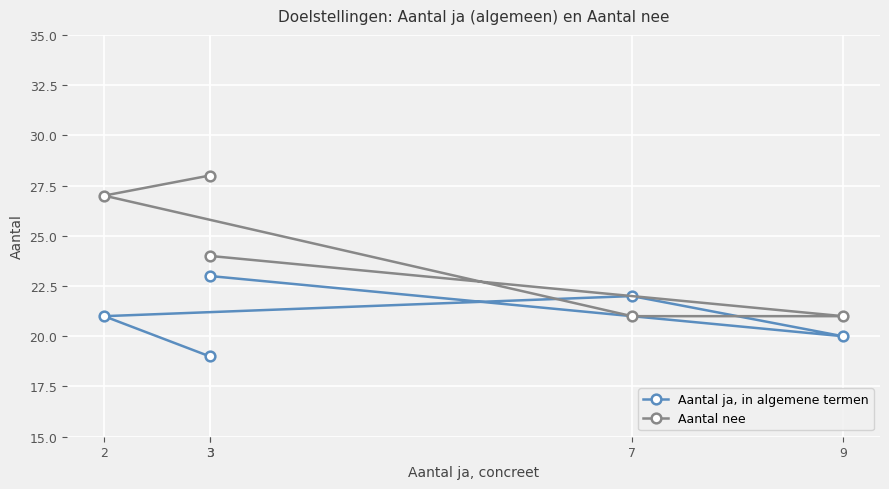

What is the label of the 4th point from the right?

9